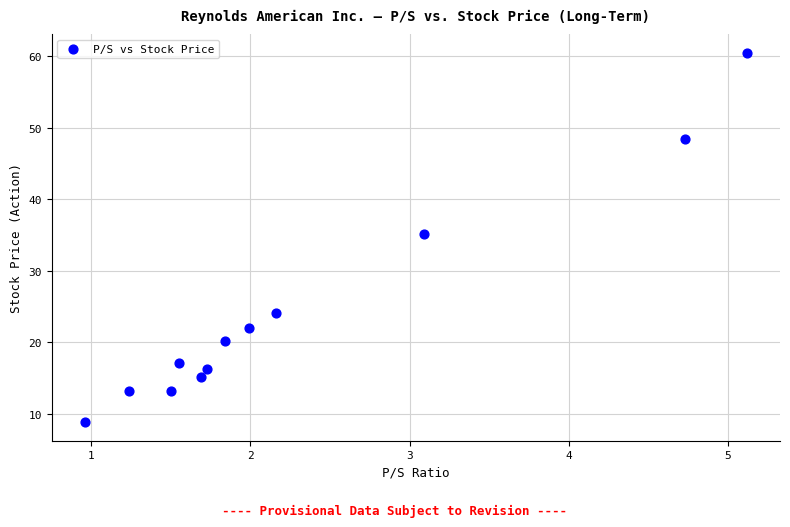

What is the range of X values (max minus min)?

4.2